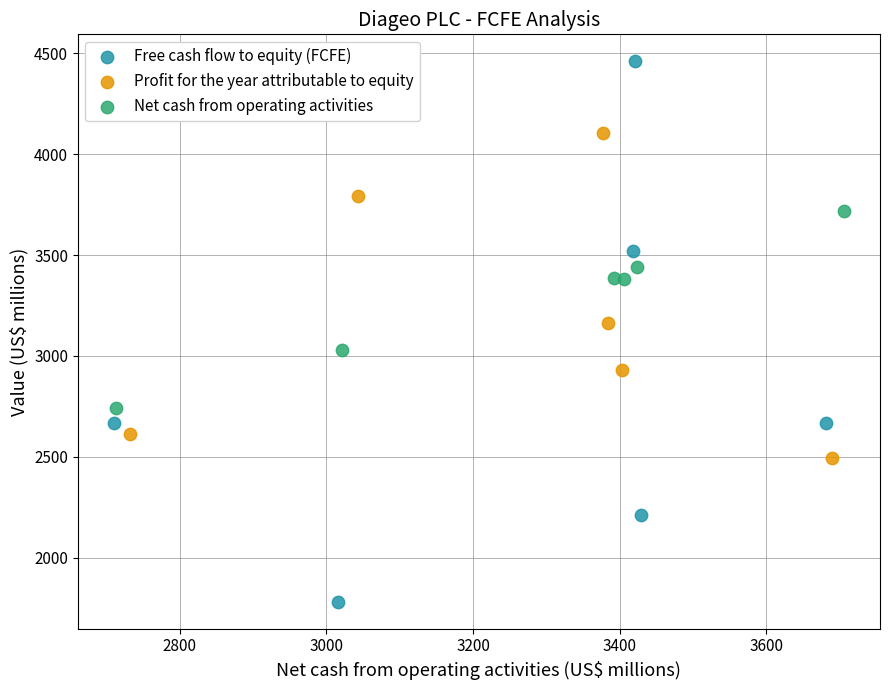

Which series has the largest Y range (max minus min)?

Free cash flow to equity (FCFE)